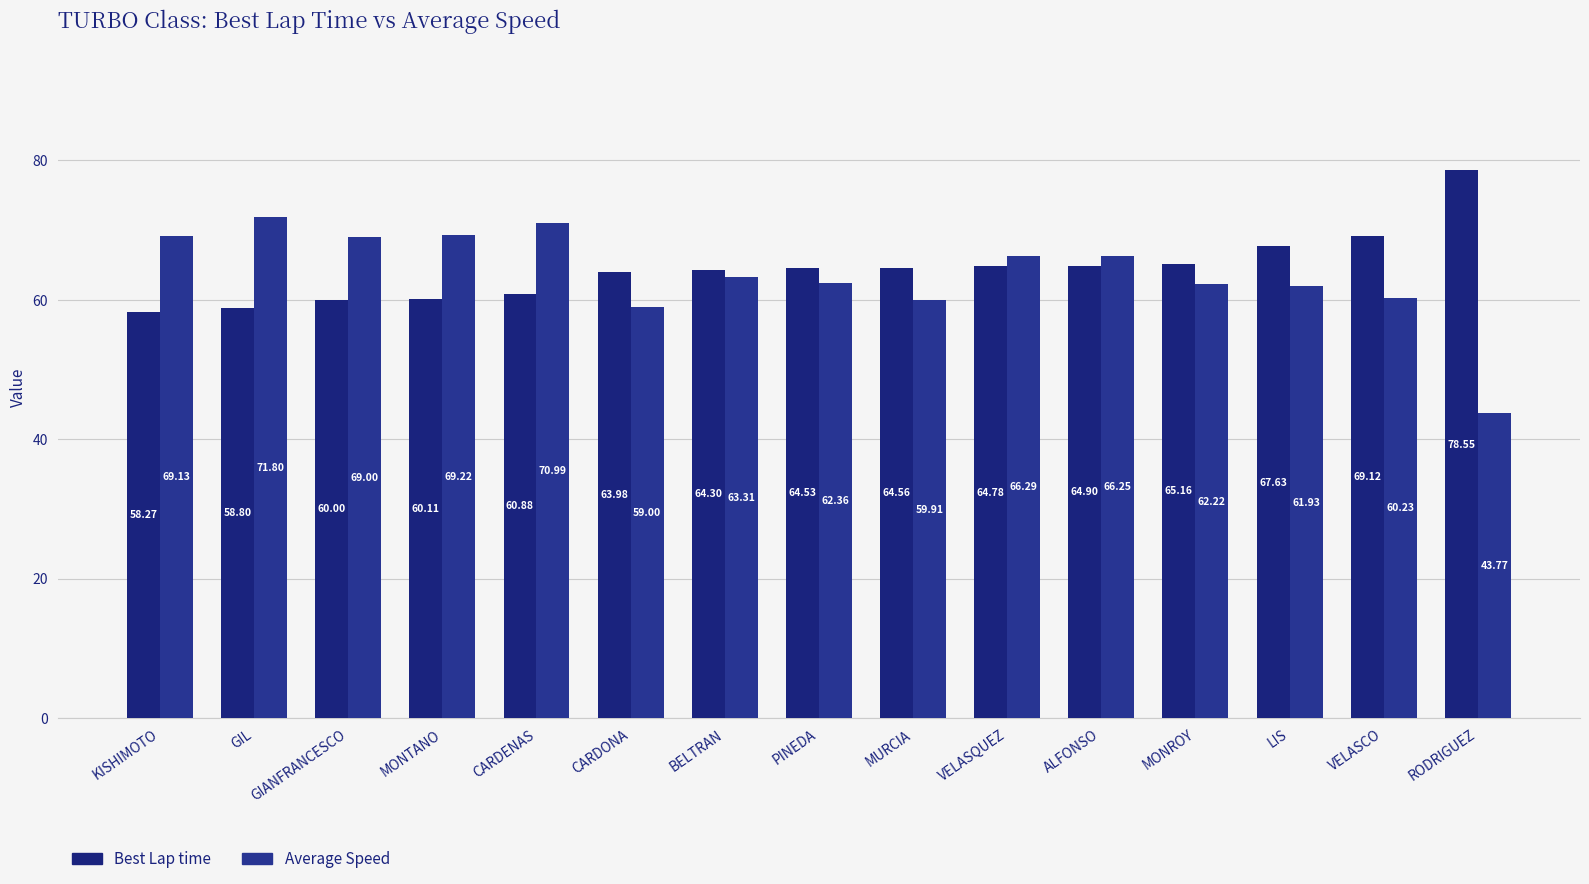

Which series has the largest total across all categories?

Best Lap time